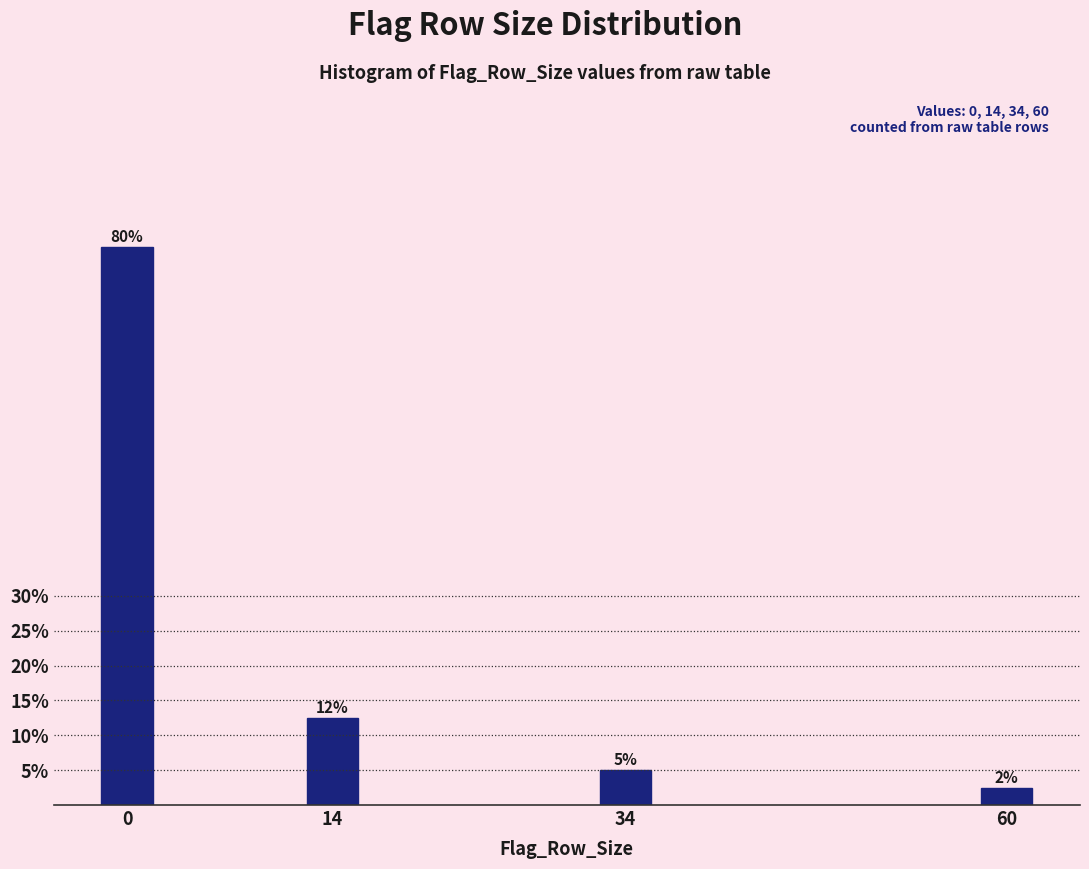

What is the value of the 3rd bar from the left?

5.0